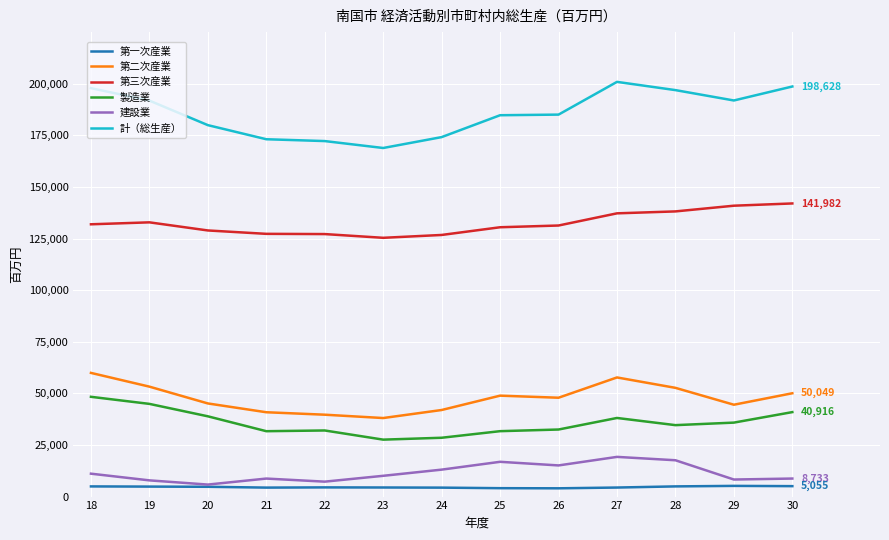

At 26, list the series in order from largest to smallest.

計（総生産）, 第三次産業, 第二次産業, 製造業, 建設業, 第一次産業